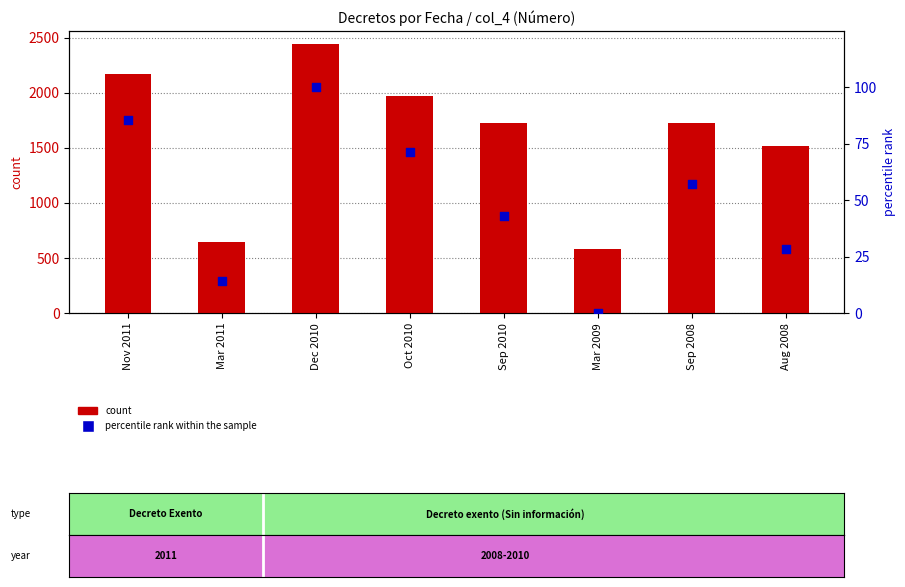

Is the value of percentile rank within the sample at Mar 2011 greater than the value of count at Mar 2009?

No